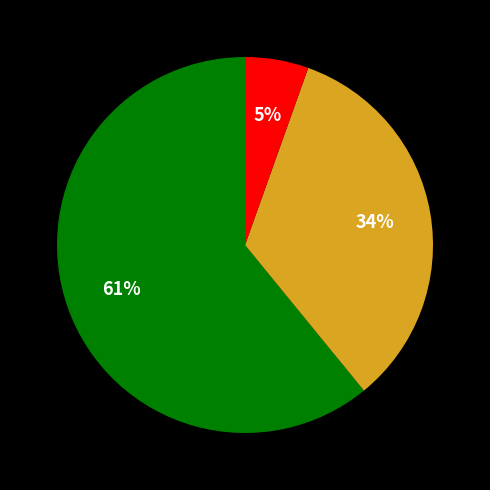

To the nearest percent, what is the average slice percentage?

33%